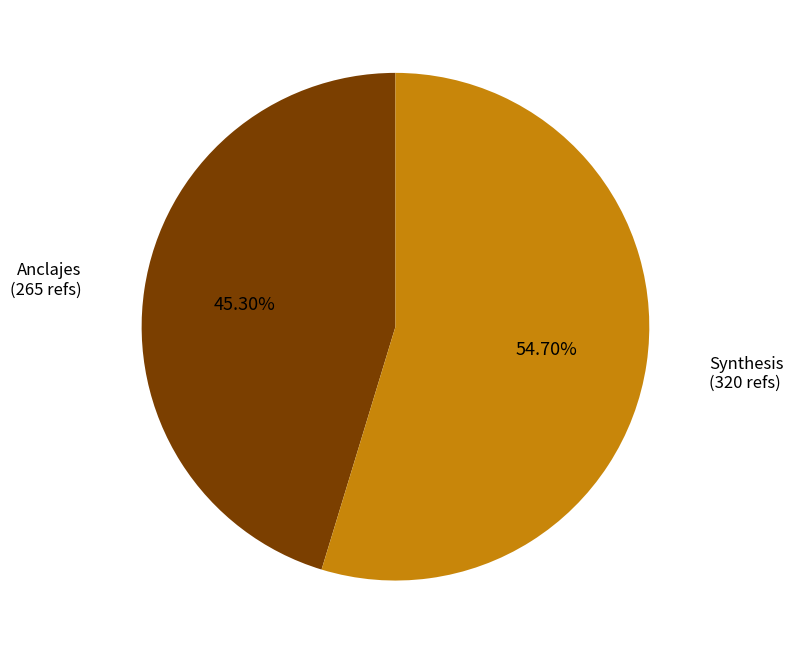

Is there any slice that represents more than half of the pie?

Yes